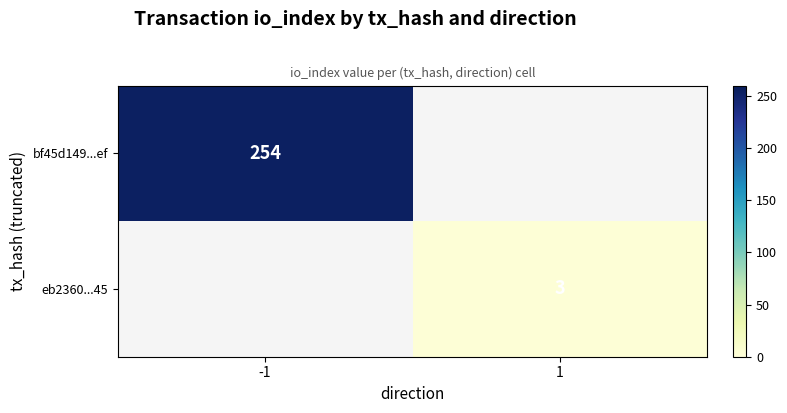

The value of eb2360...45 at 1 is 4. True or false?

False